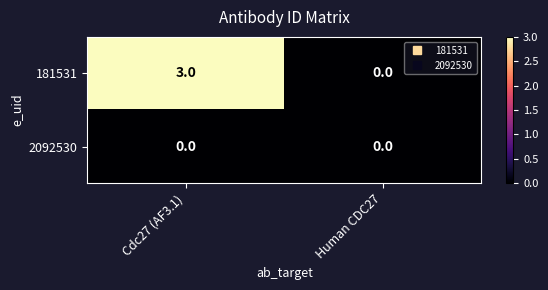

Reading left to right, list all the values displayed in this chart.

181531: 3	0
2092530: 0	0